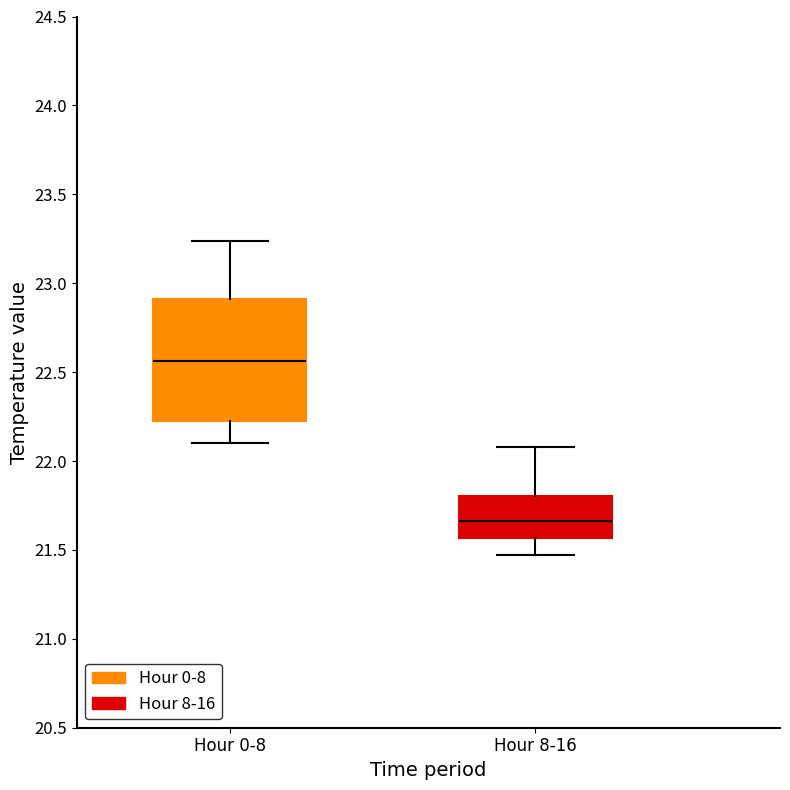

Which box is the tallest, from its lower edge to its upper edge?

Hour 0-8